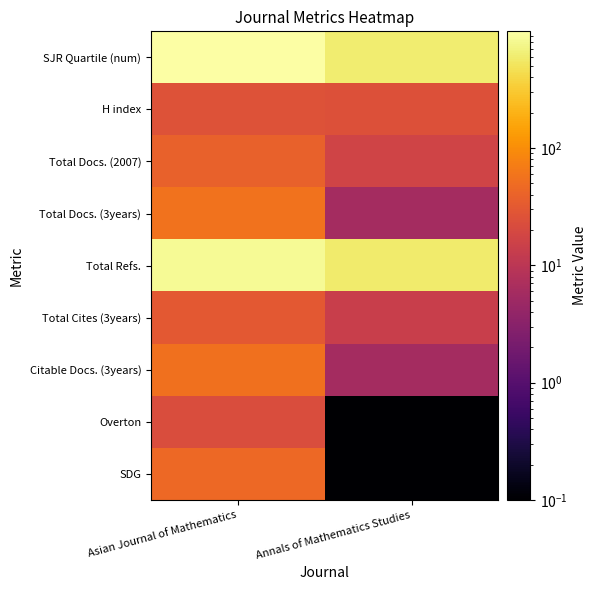

Between Asian Journal of Mathematics and Annals of Mathematics Studies, which is larger?

Asian Journal of Mathematics